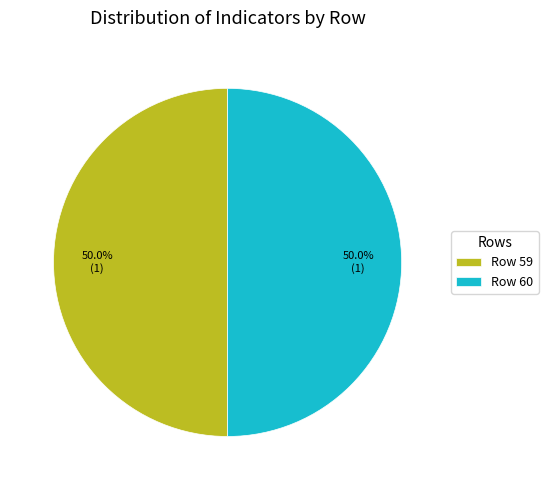

What is the ratio of the value at Row 59 to the value at Row 60?

1.0